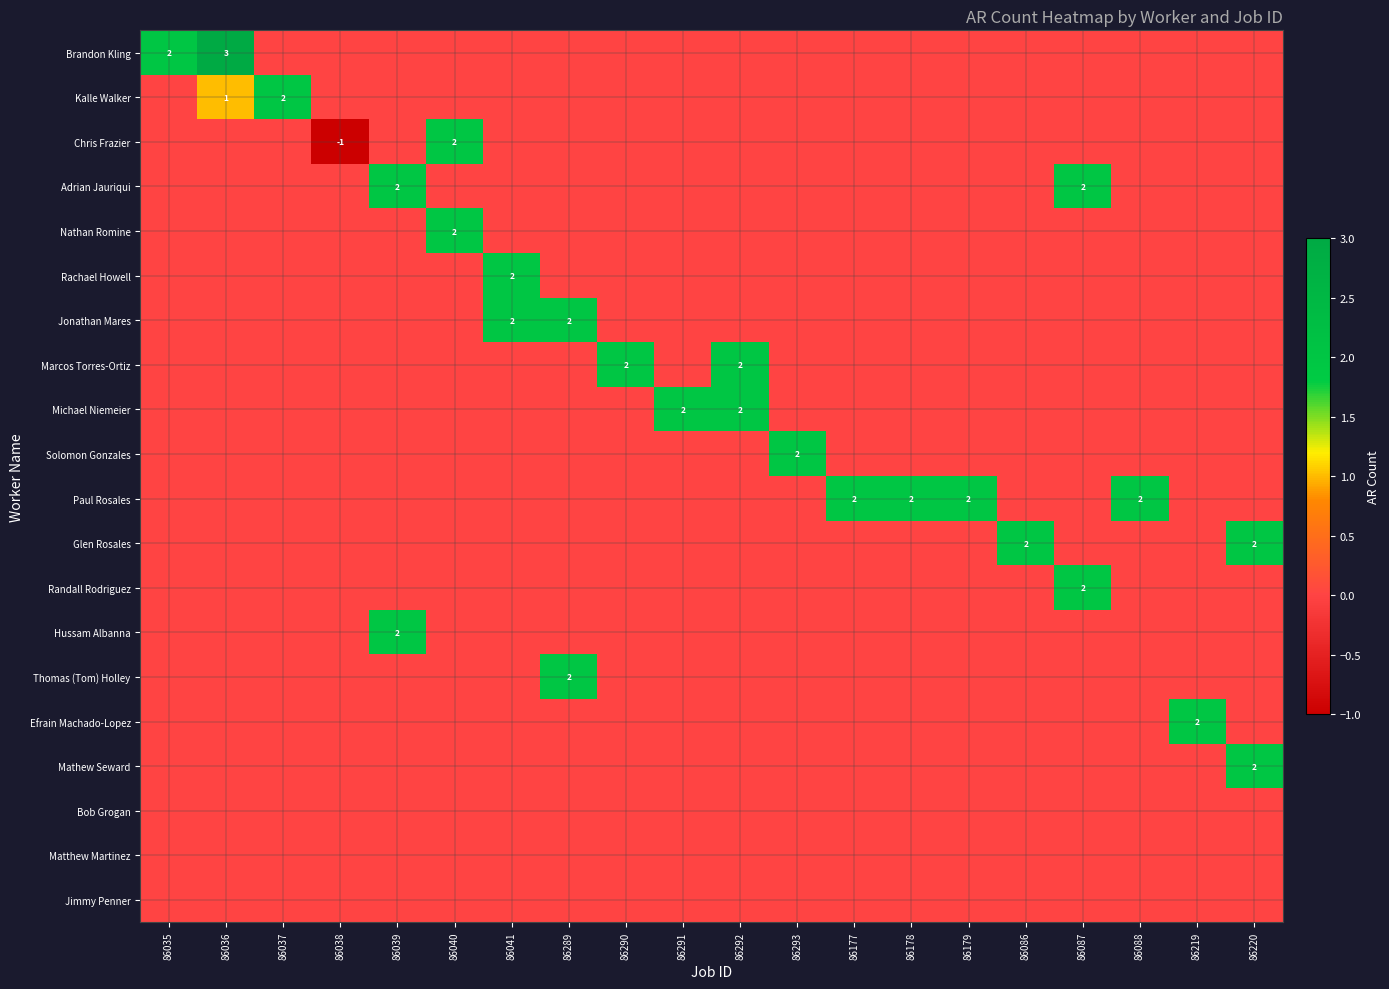

How many data points does each series have?

20